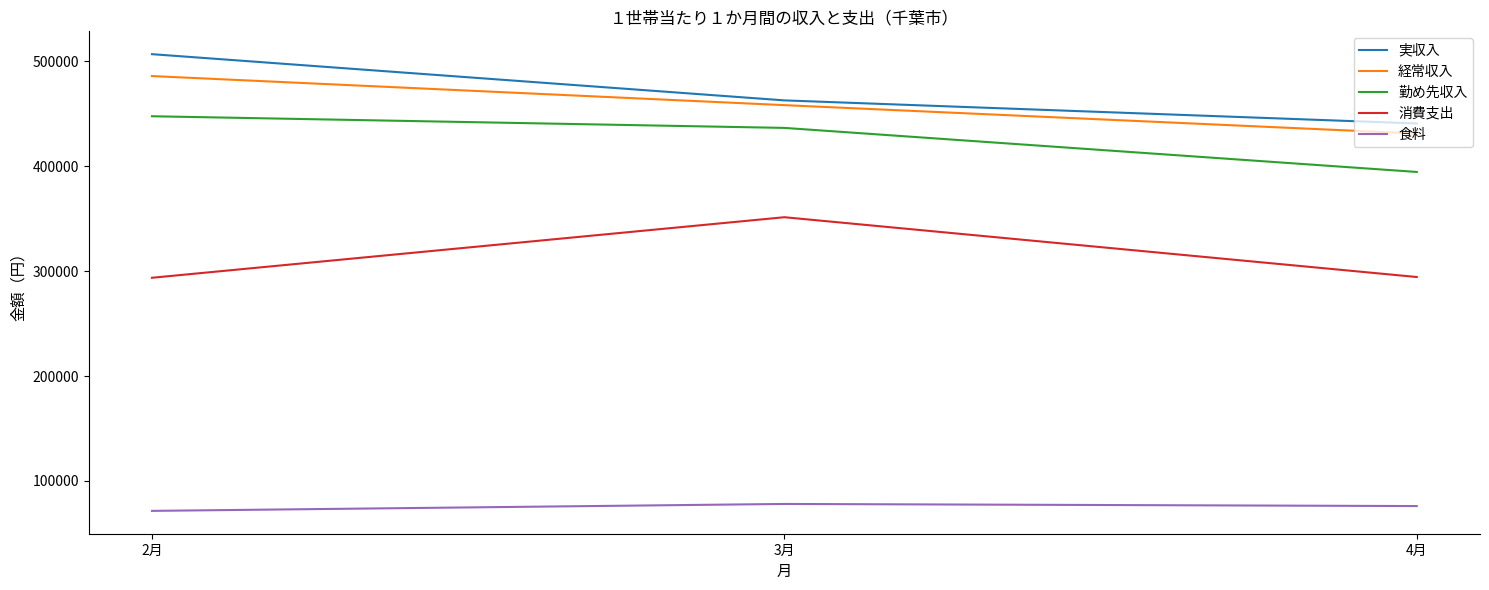

What is the difference between the 食料 values at 3月 and 4月?

2021